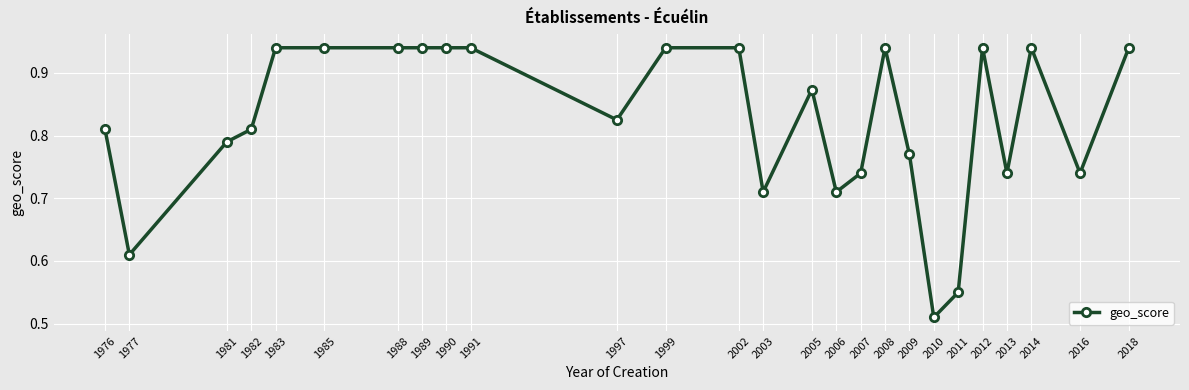

What is the change in value from 2011 to 2012?

+0.4